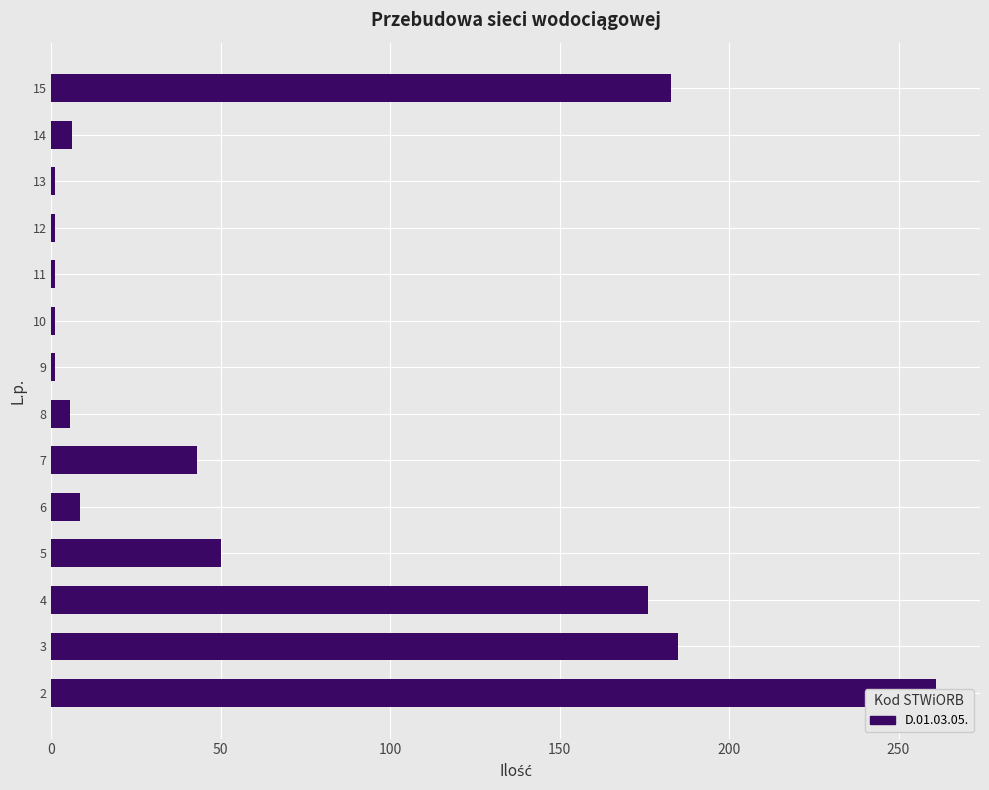

What is the maximum value shown in the chart?

261.0